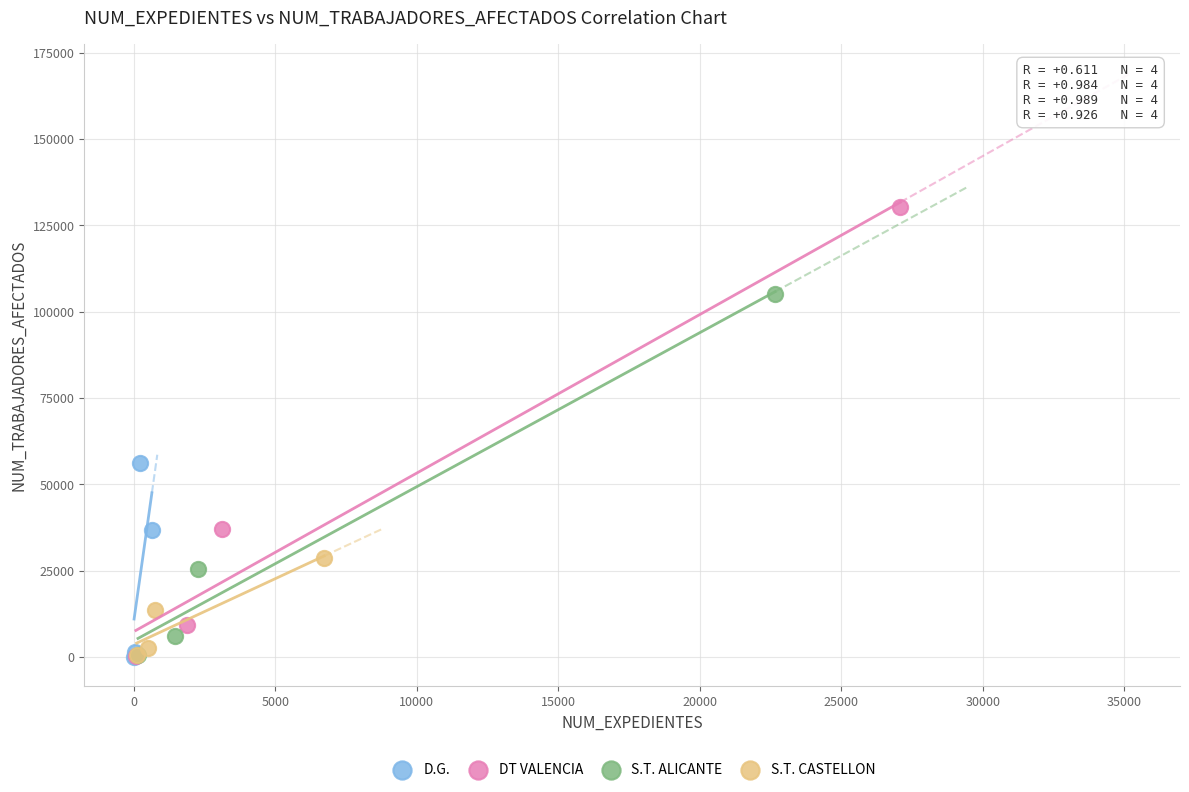

Which series reaches the maximum Y coordinate?

DT VALENCIA